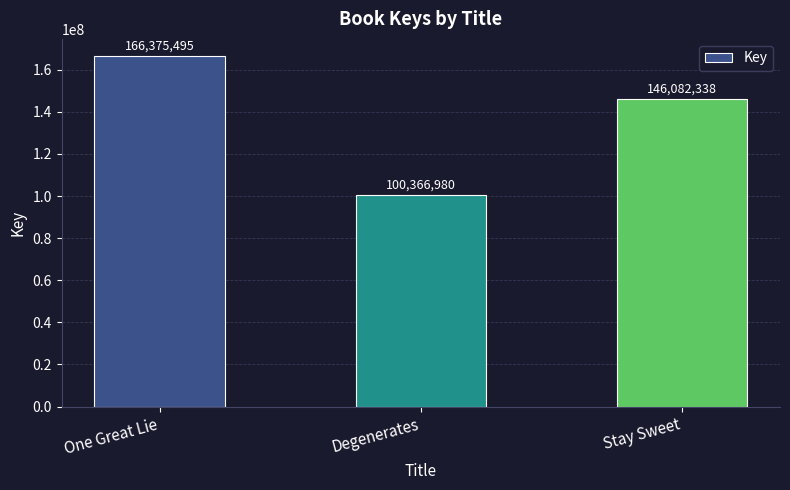

Reading left to right, transcribe all the data shown in this chart.

One Great Lie=166375495	Degenerates=100366980	Stay Sweet=146082338